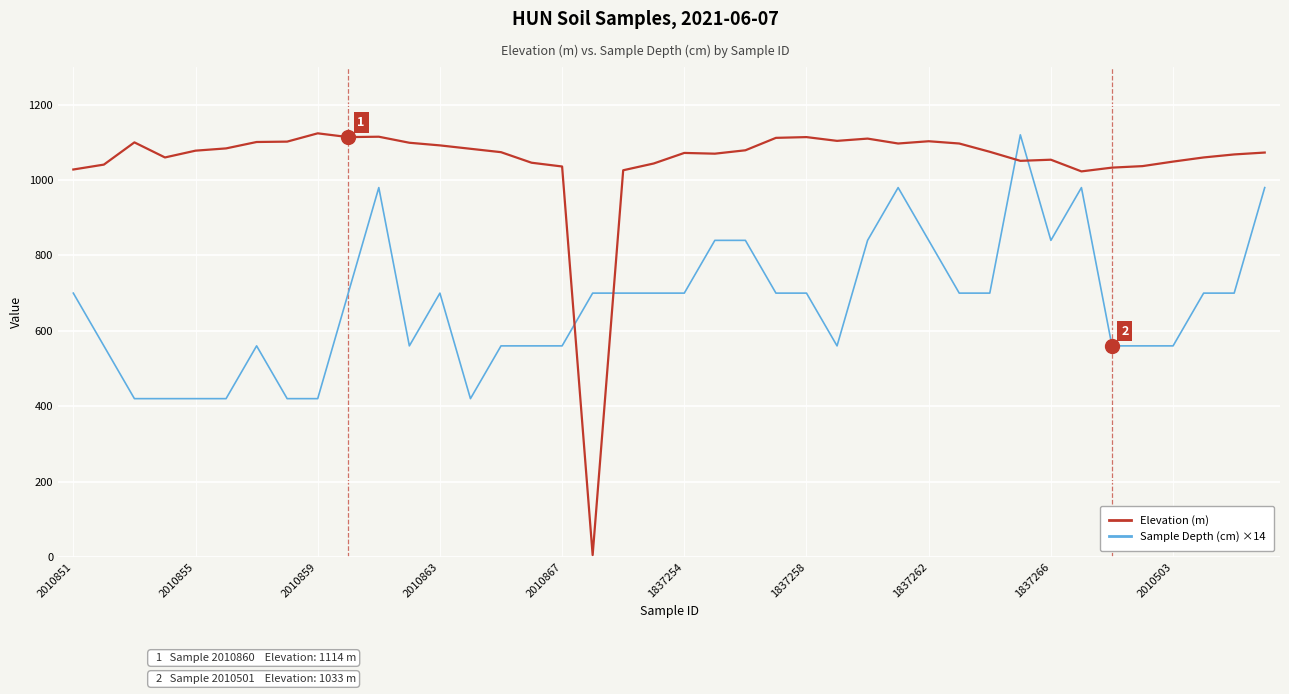

After their last crossing, which series has the higher values: Elevation (m) or Sample Depth (cm) ×14?

Elevation (m)